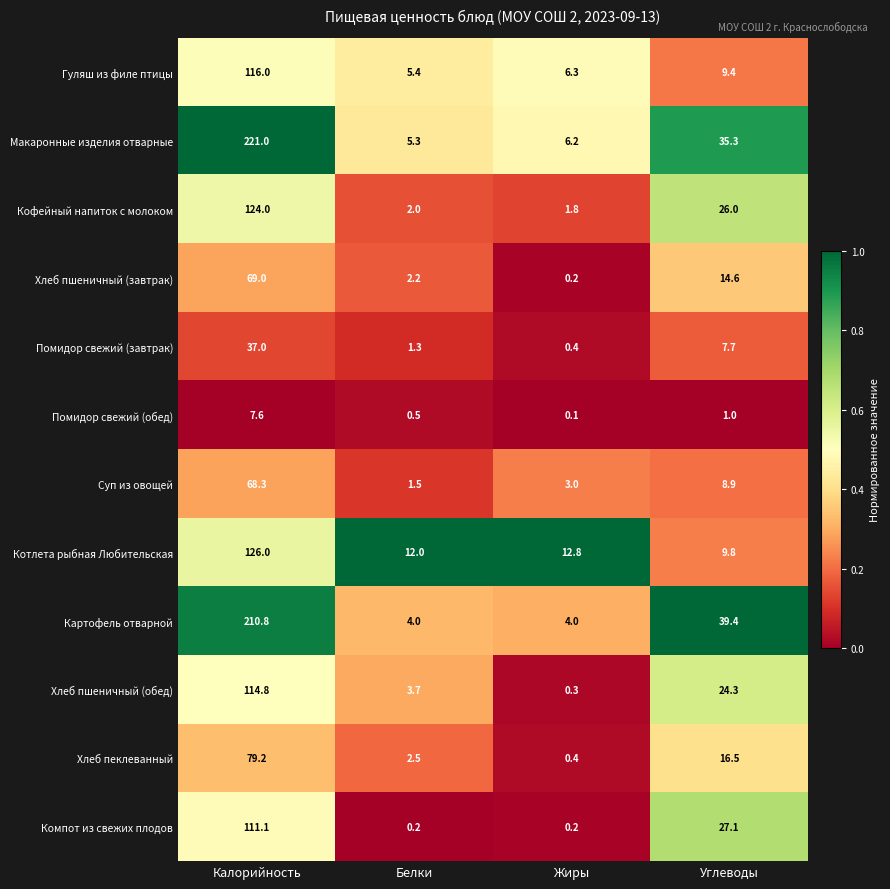

Which category has the highest value in the Помидор свежий (завтрак) series?

Калорийность